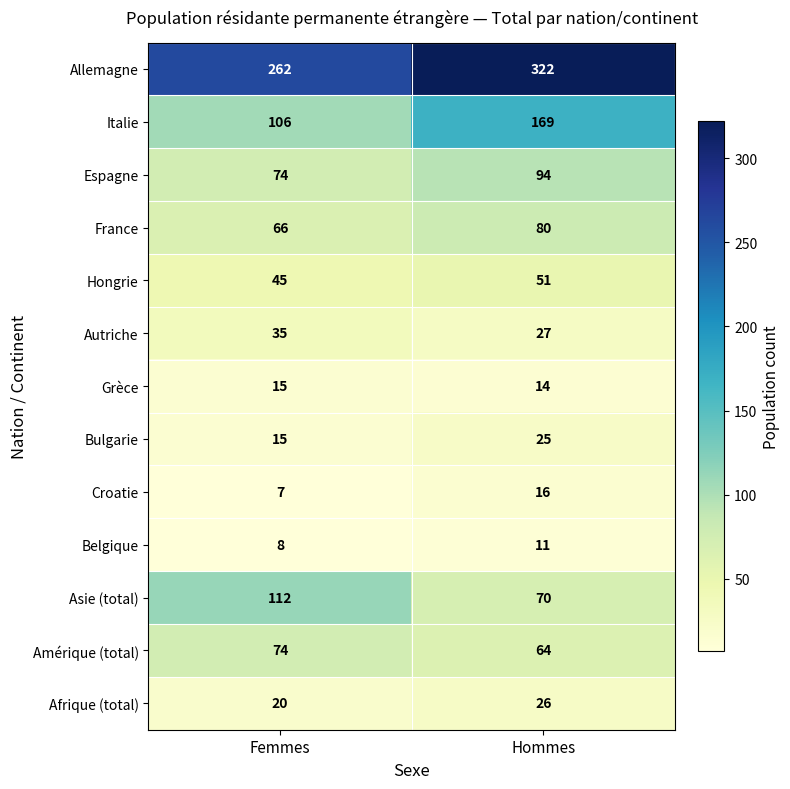

Reading left to right, list all the values displayed in this chart.

Allemagne: Femmes=262	Hommes=322
Italie: Femmes=106	Hommes=169
Espagne: Femmes=74	Hommes=94
France: Femmes=66	Hommes=80
Hongrie: Femmes=45	Hommes=51
Autriche: Femmes=35	Hommes=27
Grèce: Femmes=15	Hommes=14
Bulgarie: Femmes=15	Hommes=25
Croatie: Femmes=7	Hommes=16
Belgique: Femmes=8	Hommes=11
Asie (total): Femmes=112	Hommes=70
Amérique (total): Femmes=74	Hommes=64
Afrique (total): Femmes=20	Hommes=26